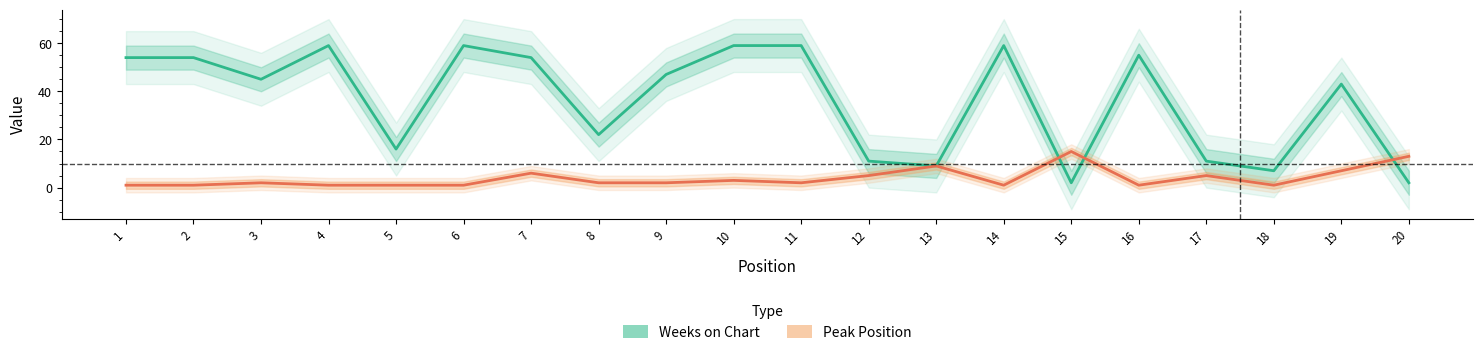

Which series has the largest total across all categories?

Weeks on Chart